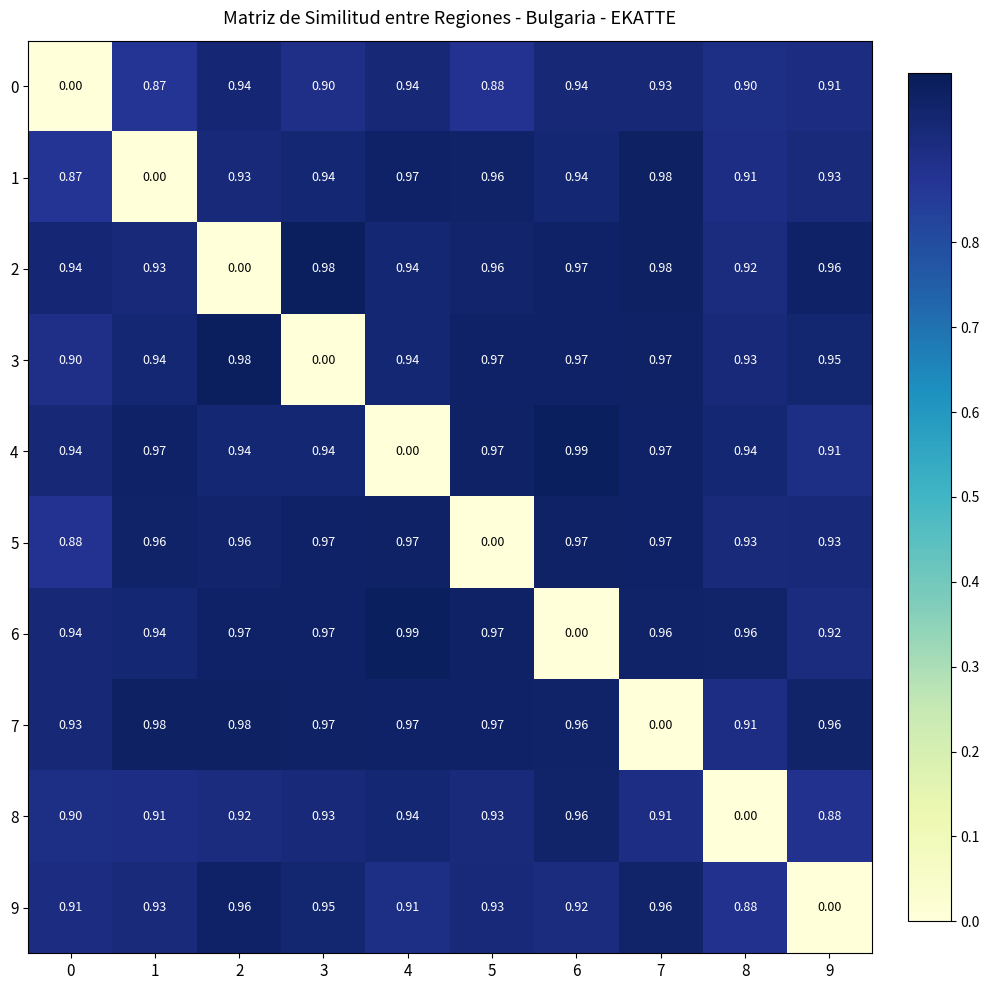

Is the value of 9 at 7 greater than the value of 7 at 3?

No